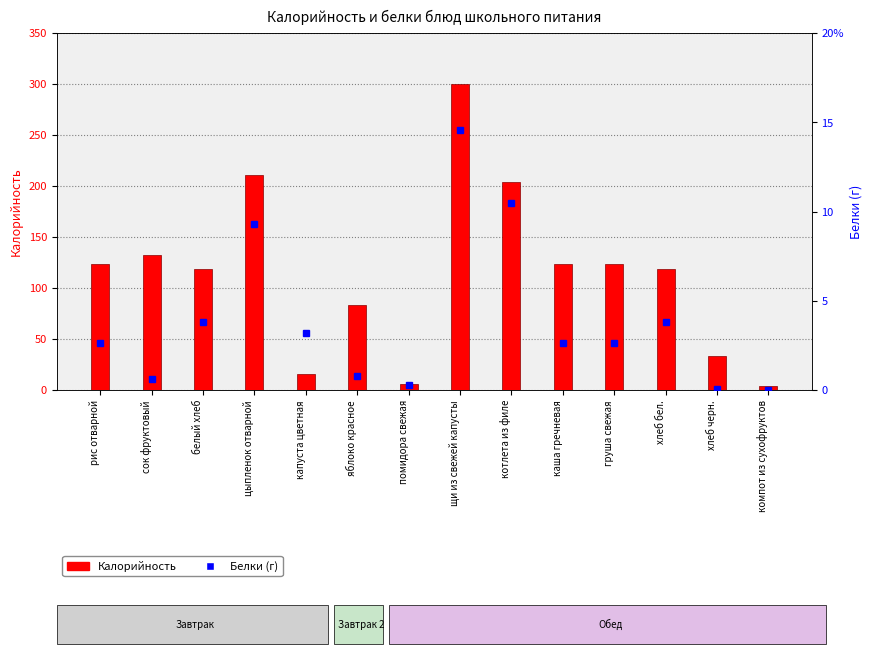

Reading left to right, what are all the values shown in this chart?

Калорийность: 123.5	132.0	119.0	210.6	15.8	83.0	5.7	299.9	203.8	123.5	123.5	119.0	33.0	3.5
Белки: 2.6	0.6	3.8	9.3	3.2	0.8	0.3	14.6	10.5	2.6	2.6	3.8	0.0	0.0